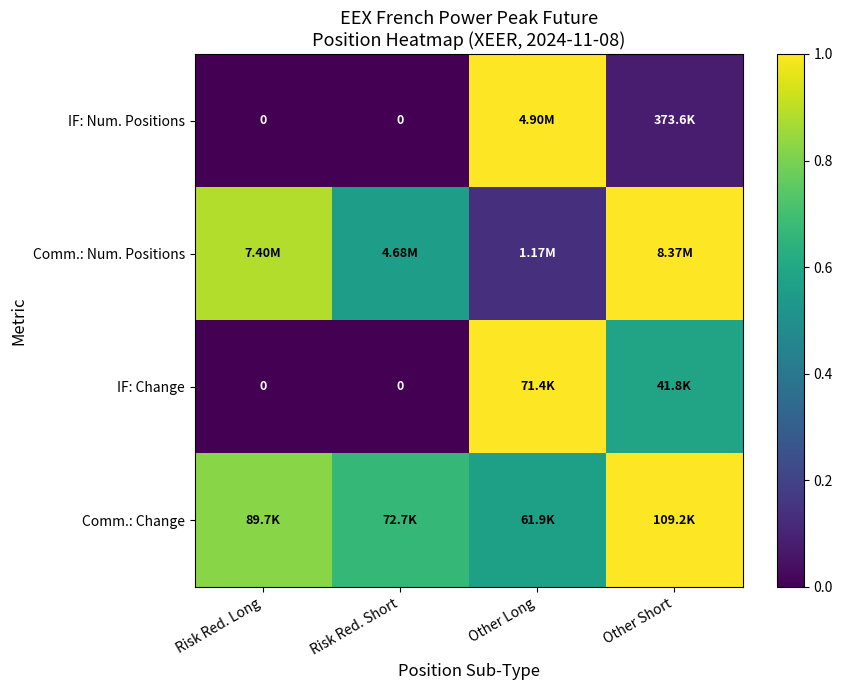

Count the IF: Change values in the range 0 to 1.

4